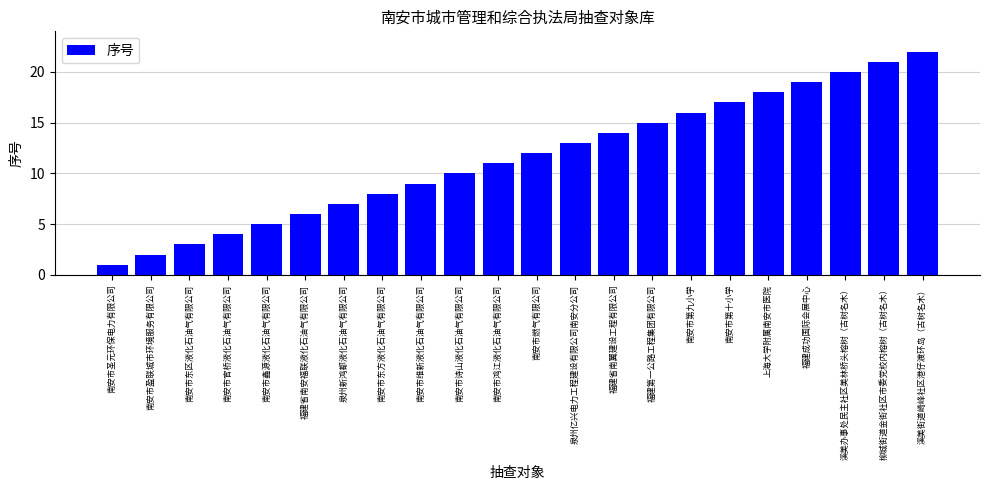

What is the minimum value shown in the chart?

1